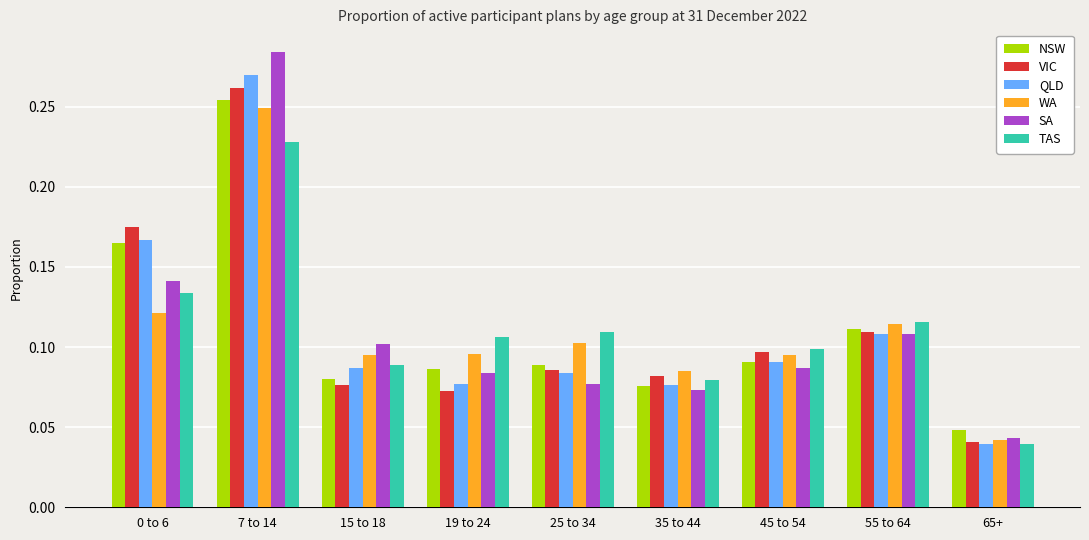

Count the WA values in the range 0 to 1.

9